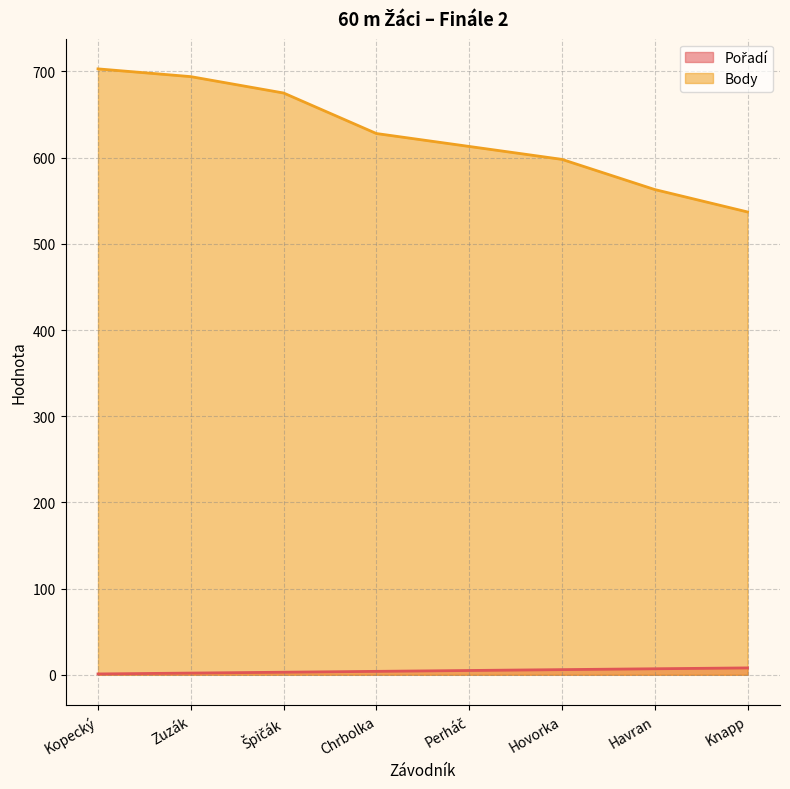

Count the number of data series in this chart.

2